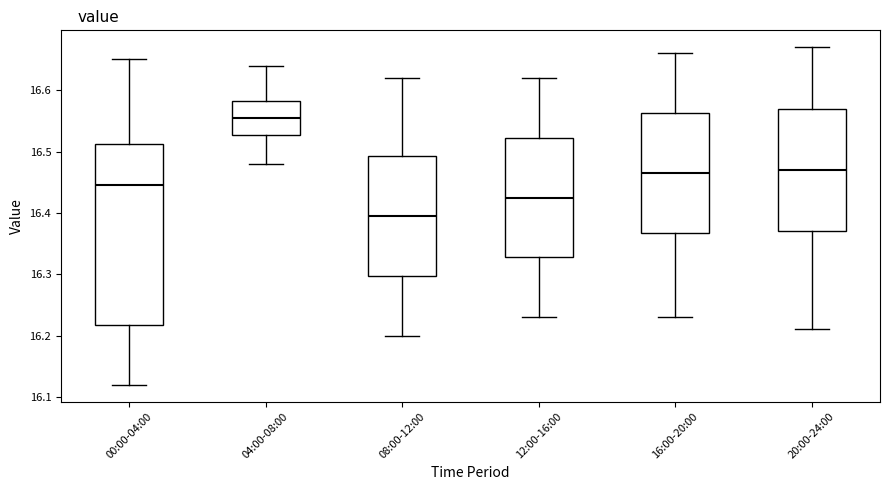

Which box's median line is the highest?

04:00-08:00